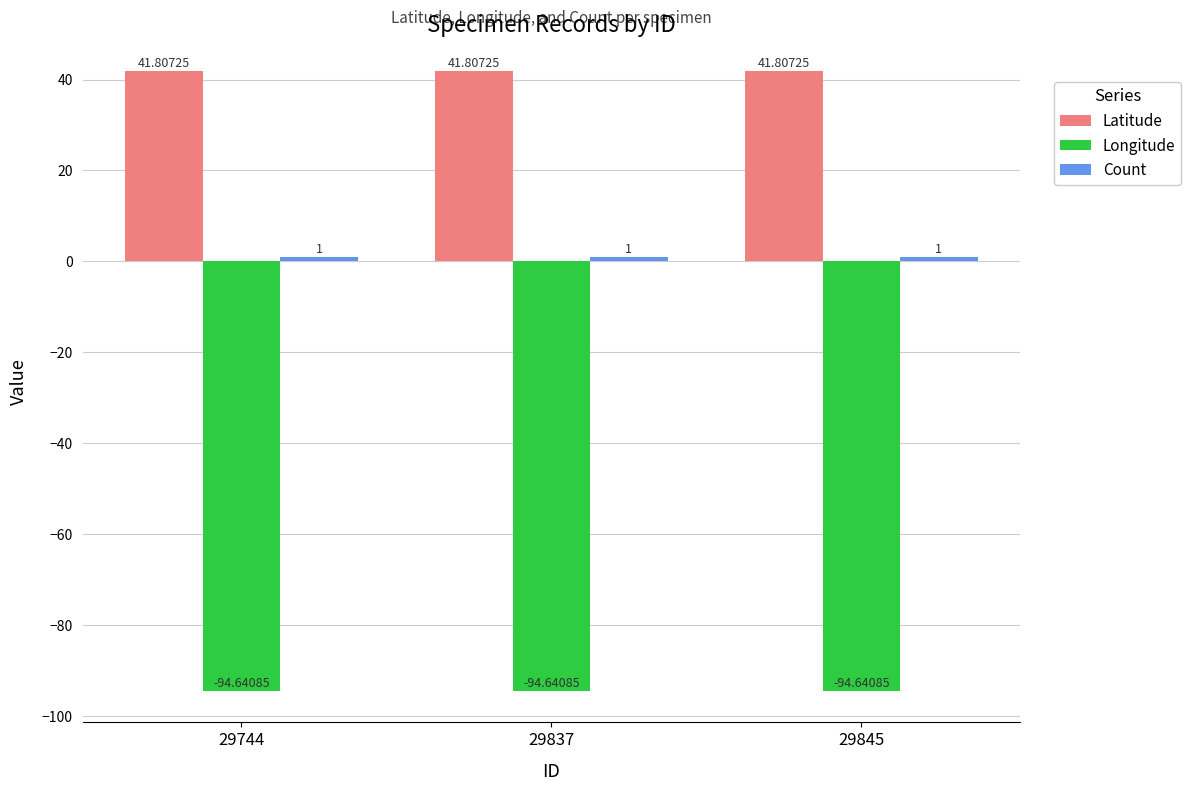

What is the total value across all series at 29837?

-51.8